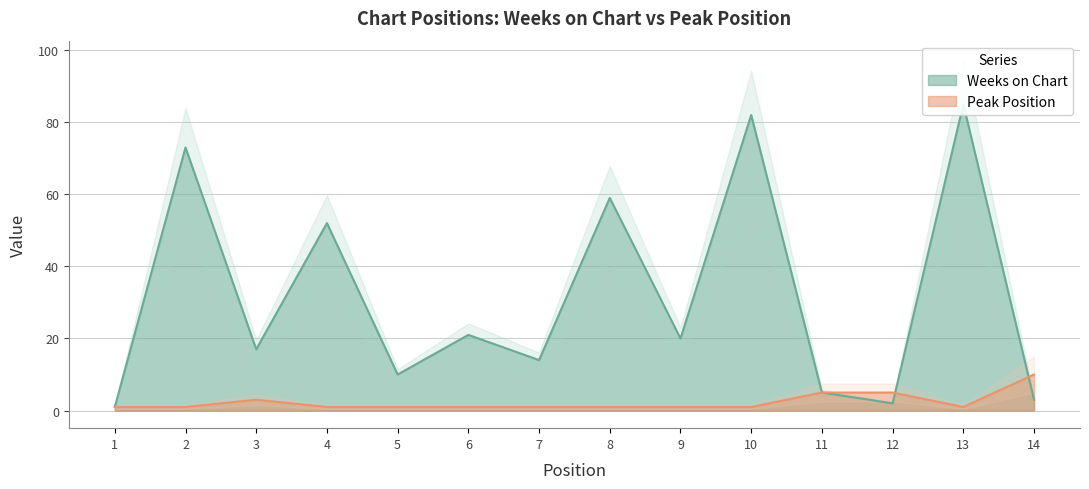

What are all the series names shown in the legend?

Weeks on Chart, Peak Position